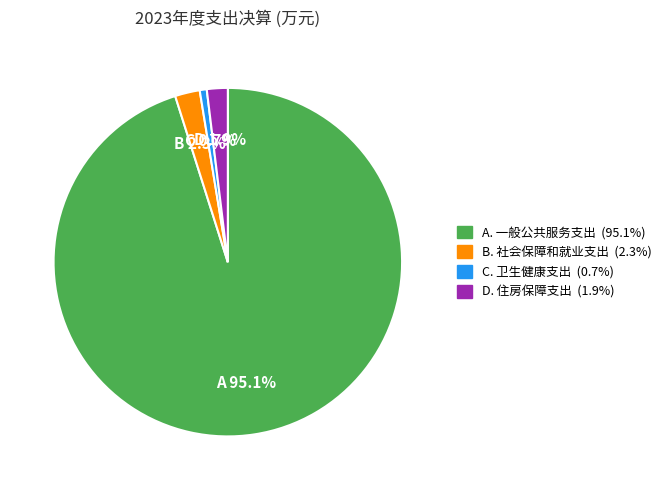

Is there a majority slice in this chart?

Yes